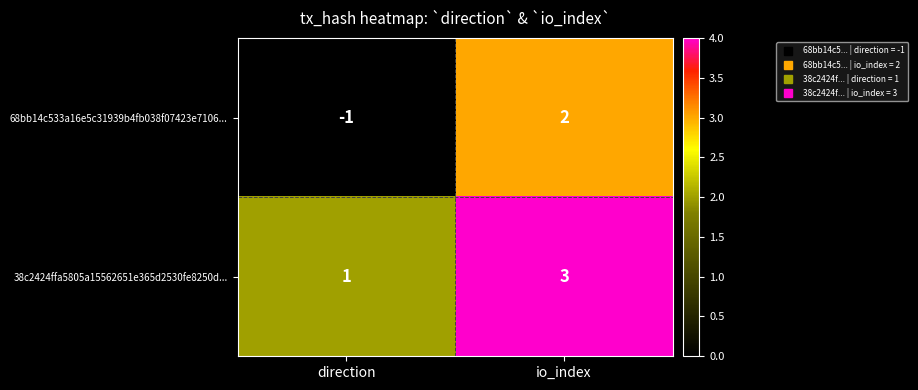

Is the value of 68bb14c533a16e5c31939b4fb038f07423e7106... at io_index greater than the value of 38c2424ffa5805a15562651e365d2530fe8250d... at io_index?

No